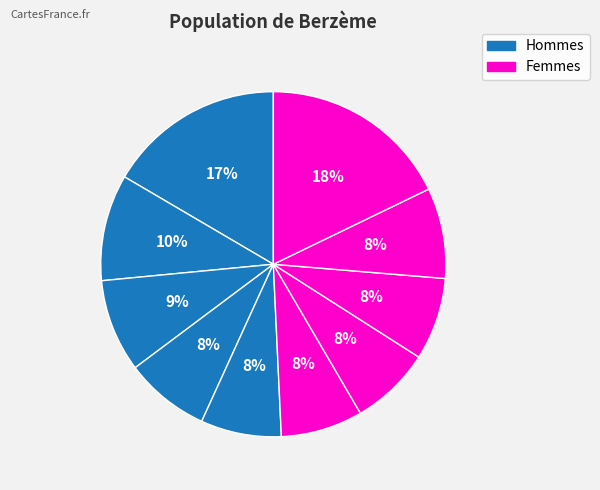

How many slices are in this pie chart?

10